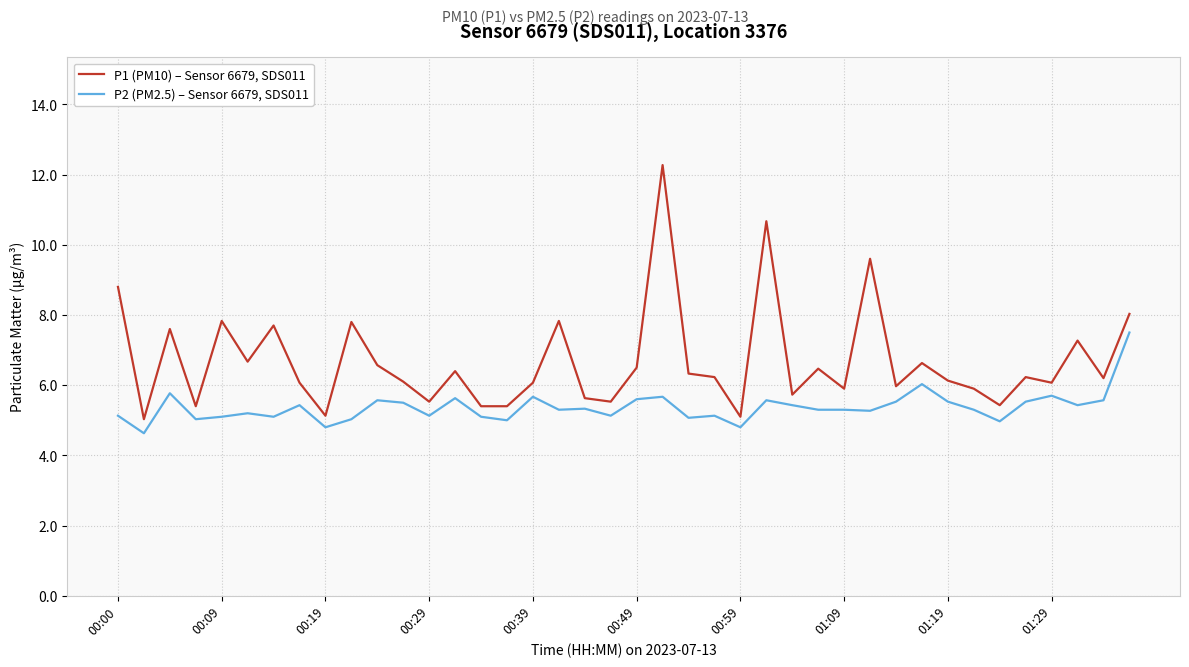

List the series in order of their peak value, lowest first.

P2 (PM2.5) – Sensor 6679, SDS011, P1 (PM10) – Sensor 6679, SDS011